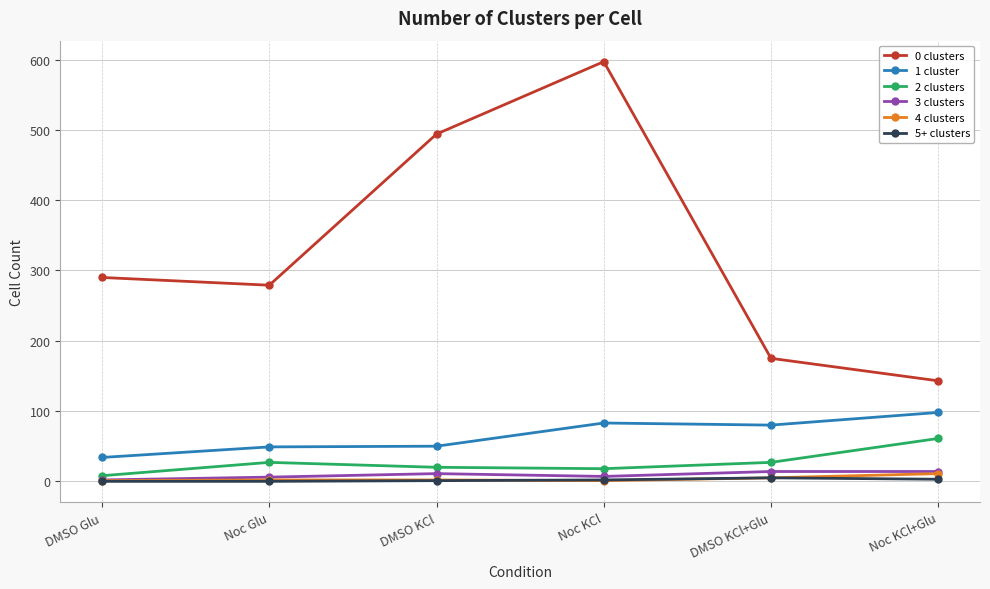

How many data points does each series have?

6